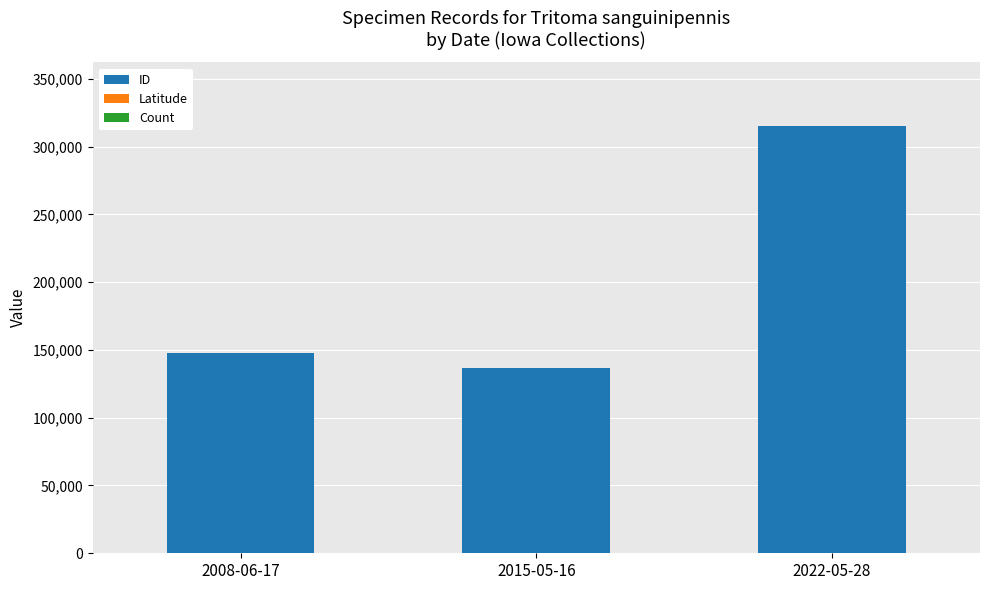

Which category has the highest value in the ID series?

2022-05-28